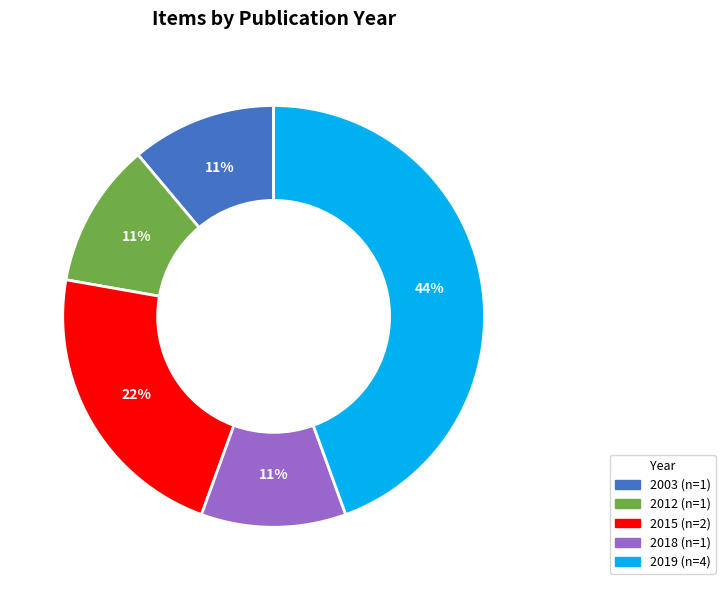

Count the number of slices in the pie.

5